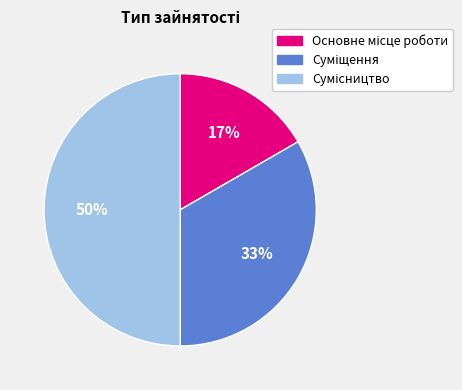

To the nearest percent, what is the difference between the largest and smallest slice percentages?

33%